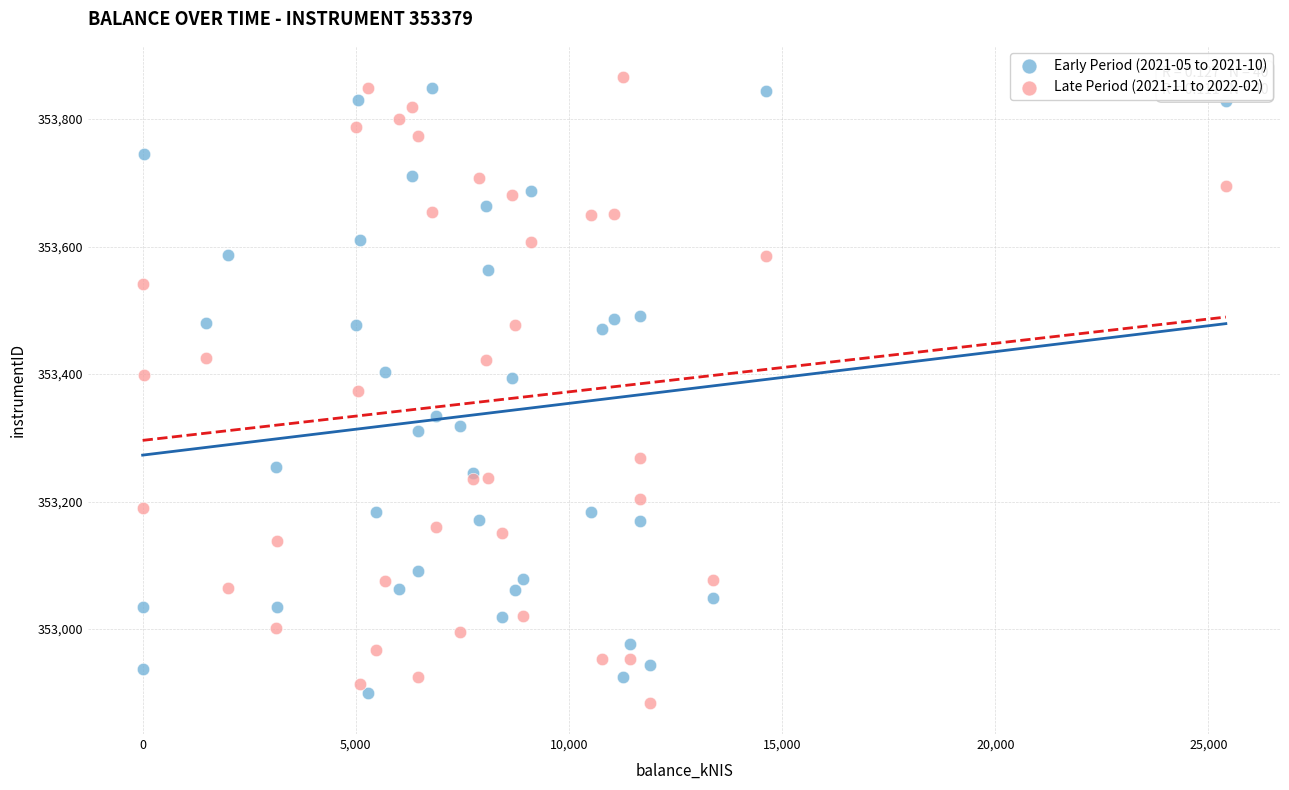

Which series reaches the maximum Y coordinate?

Late Period (2021-11 to 2022-02)